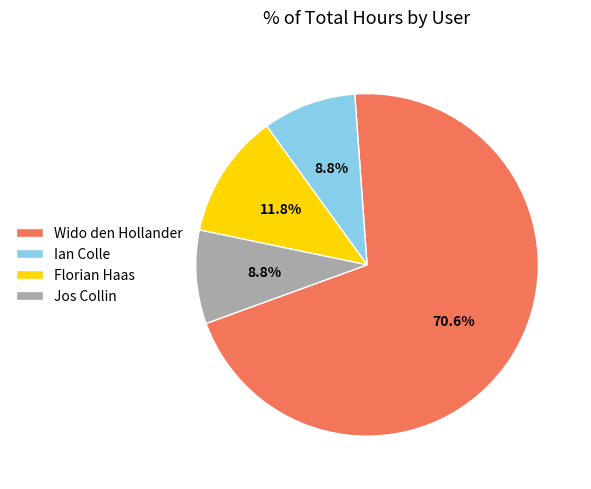

What is the largest slice in the pie chart?

Wido den Hollander